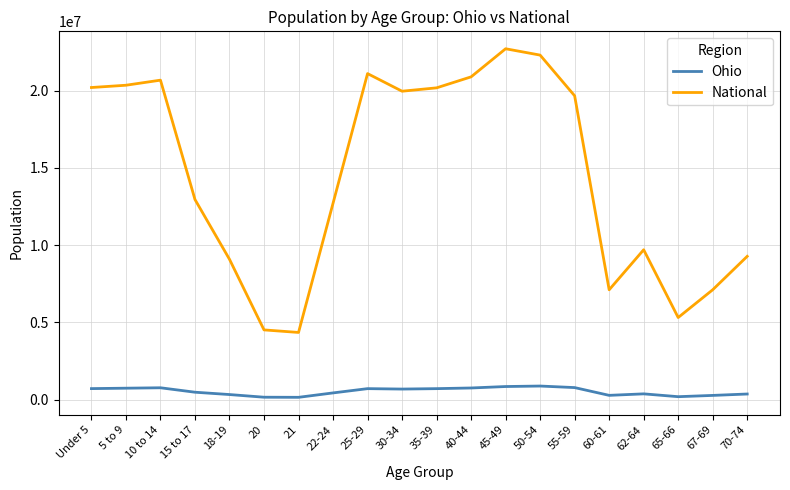

True or false: Ohio and National intersect in this chart.

False